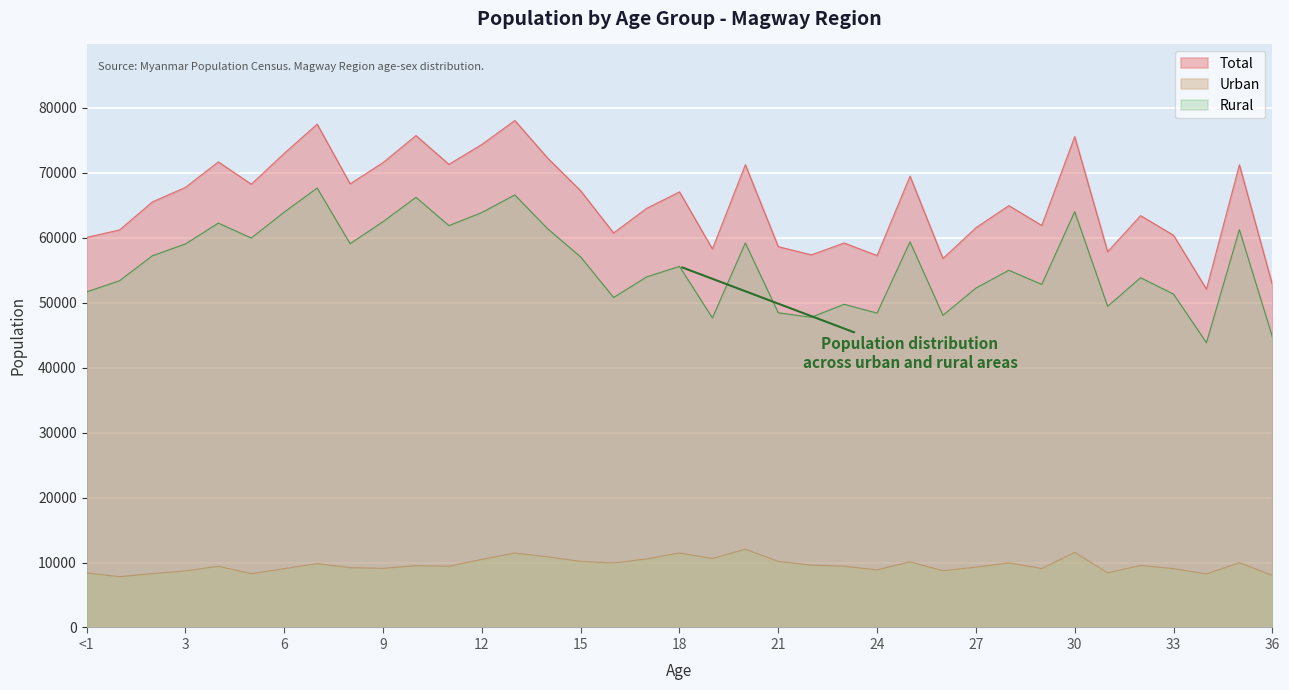

At 10, list the series in order from largest to smallest.

Total, Rural, Urban